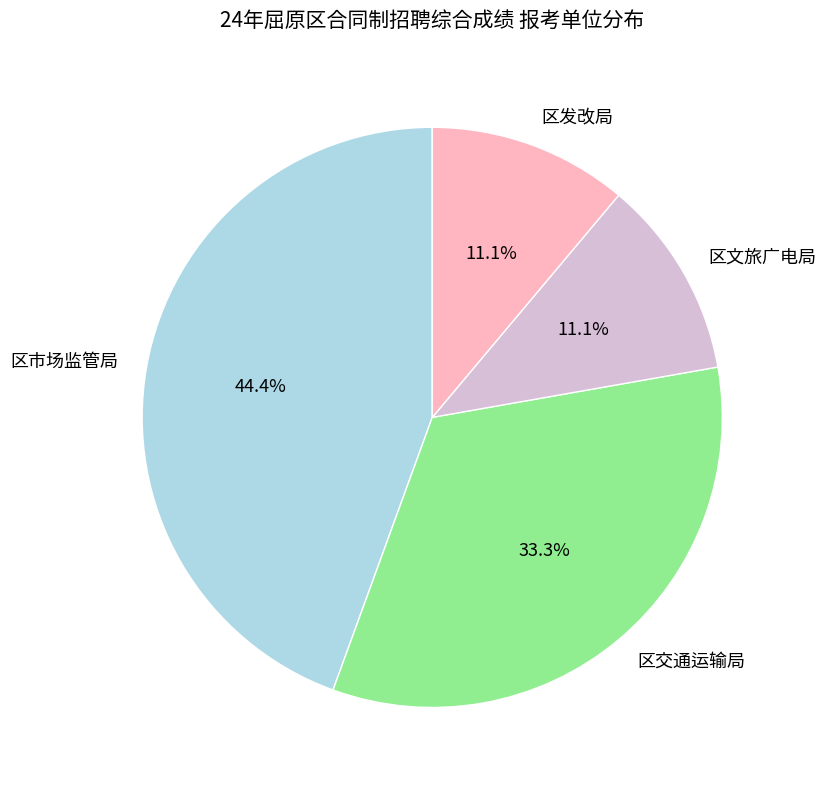

Do 区市场监管局 and 区交通运输局 together represent more than half of the pie?

Yes